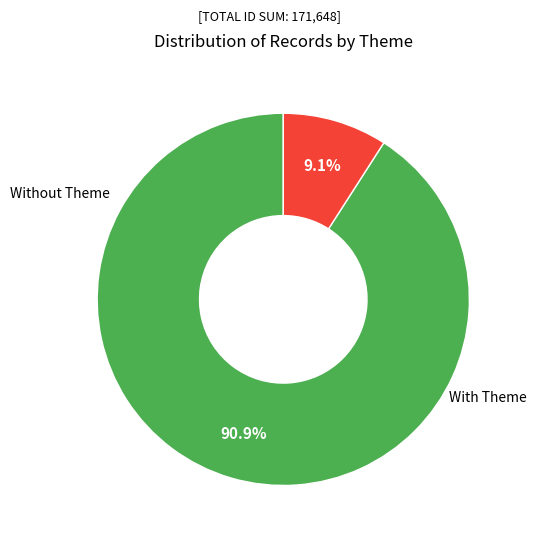

Is there any slice that represents more than half of the pie?

Yes